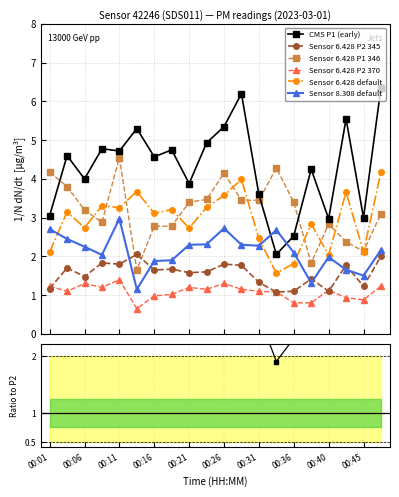

Where is the first local maximum for P1?

00:04